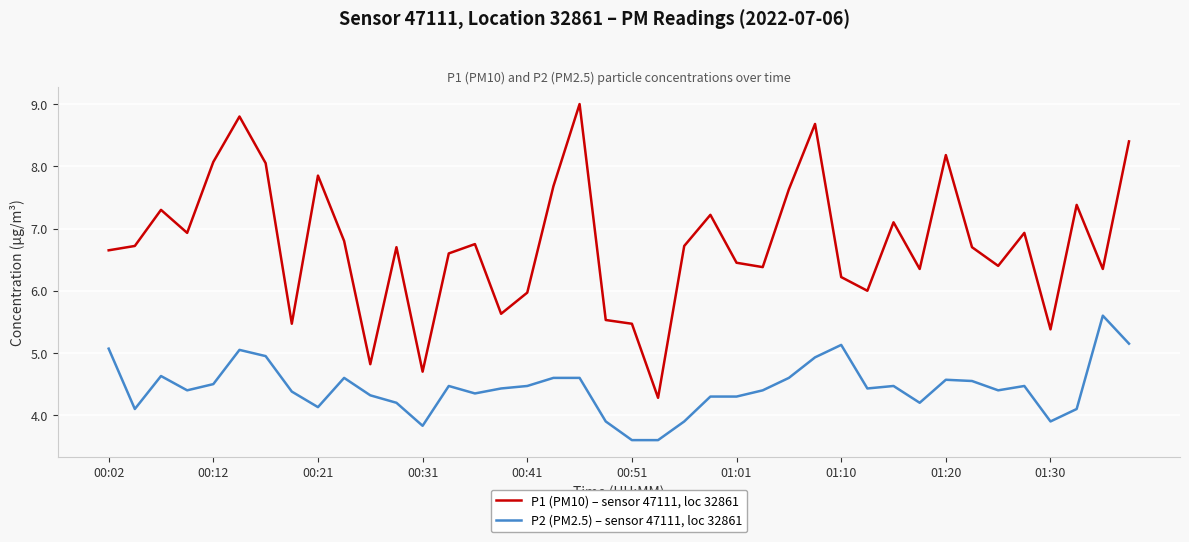

True or false: P2 (PM2.5) – sensor 47111, loc 32861 has more than 1 interior local peaks.

True